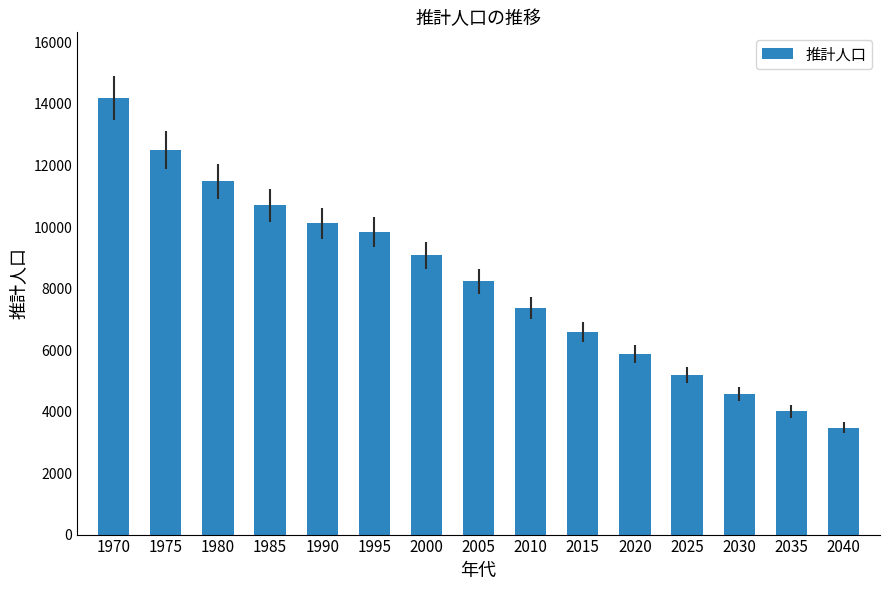

Where is the data nearest to the value 8836?

2000